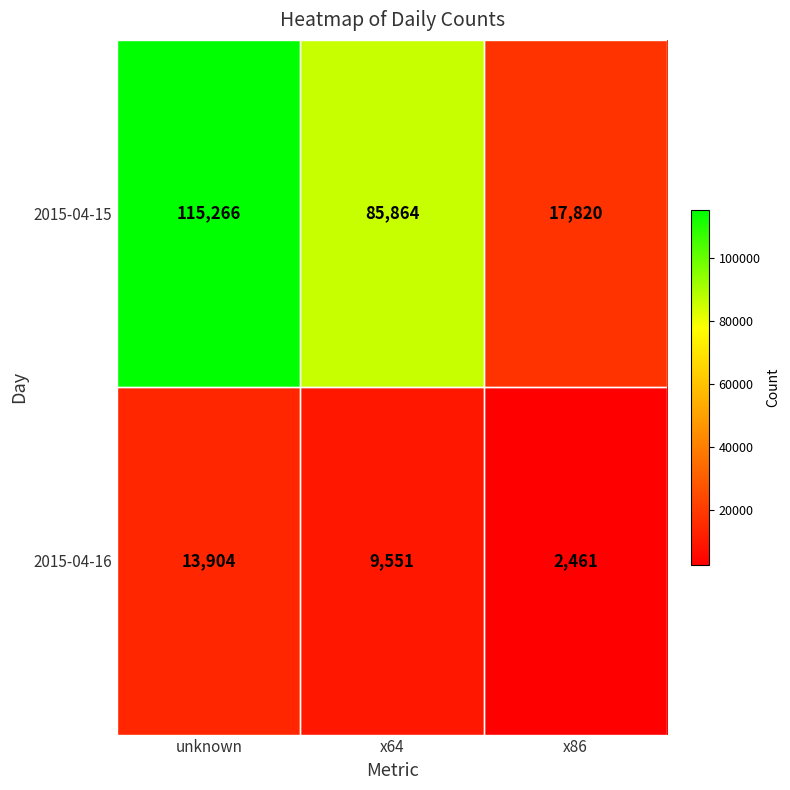

Where does the 2015-04-15 series first go above 85864?

unknown